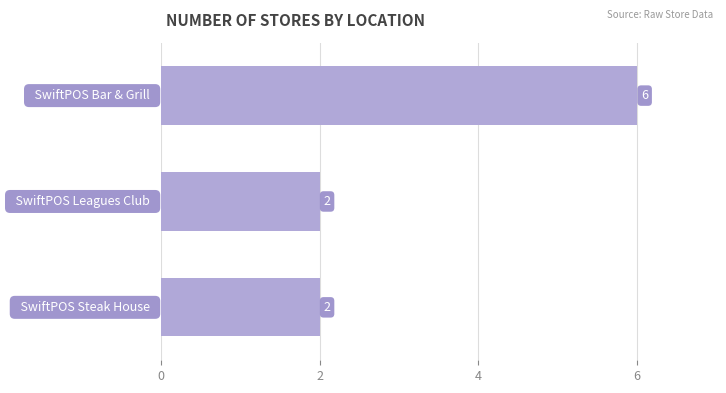

What is the average value?

3